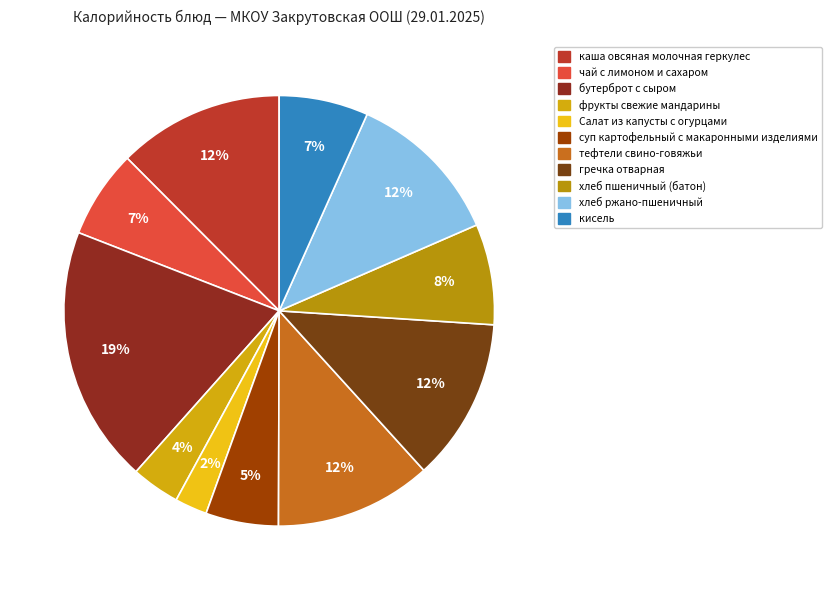

How many slices are in this pie chart?

11